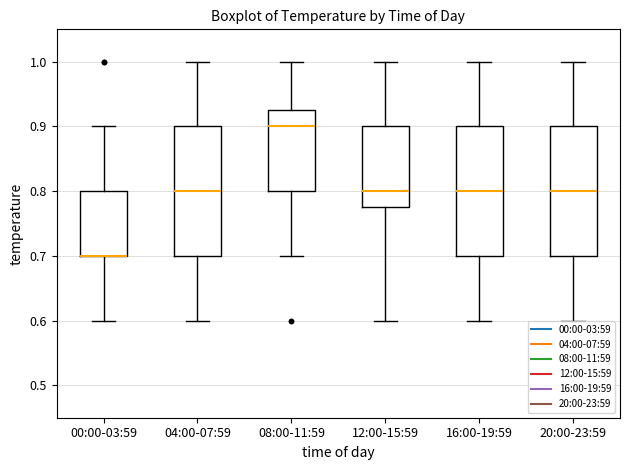

Reading left to right, transcribe this box plot: for each box, give where its median line is, the range the box spans, and where its two whiskers end, as read against the y-axis. The values are not printed on the chart, so give them approximately, as read against the axis.

00:00-03:59: median 0.70 (drawn on the box's lower edge), box 0.70 to 0.80, whiskers 0.60 to 0.90
04:00-07:59: median 0.80, box 0.70 to 0.90, whiskers 0.60 to 1.00
08:00-11:59: median 0.90, box 0.80 to 0.93, whiskers 0.70 to 1.00
12:00-15:59: median 0.80, box 0.78 to 0.90, whiskers 0.60 to 1.00
16:00-19:59: median 0.80, box 0.70 to 0.90, whiskers 0.60 to 1.00
20:00-23:59: median 0.80, box 0.70 to 0.90, whiskers 0.60 to 1.00